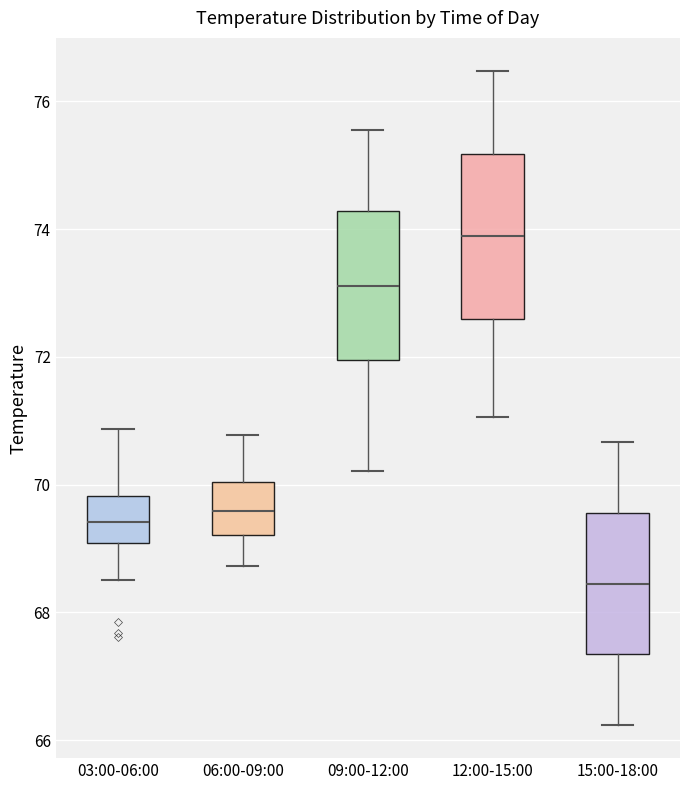

Reading left to right, transcribe this box plot: for each box, give where its median line is, the range the box spans, and where its two whiskers end, as read against the y-axis. The values are not printed on the chart, so give them approximately, as read against the axis.

03:00-06:00: median 69.4, box 69.0 to 69.8, whiskers 68.6 to 70.8
06:00-09:00: median 69.6, box 69.2 to 70.0, whiskers 68.8 to 70.8
09:00-12:00: median 73.2, box 72.0 to 74.2, whiskers 70.2 to 75.6
12:00-15:00: median 73.8, box 72.6 to 75.2, whiskers 71.0 to 76.4
15:00-18:00: median 68.4, box 67.4 to 69.6, whiskers 66.2 to 70.6